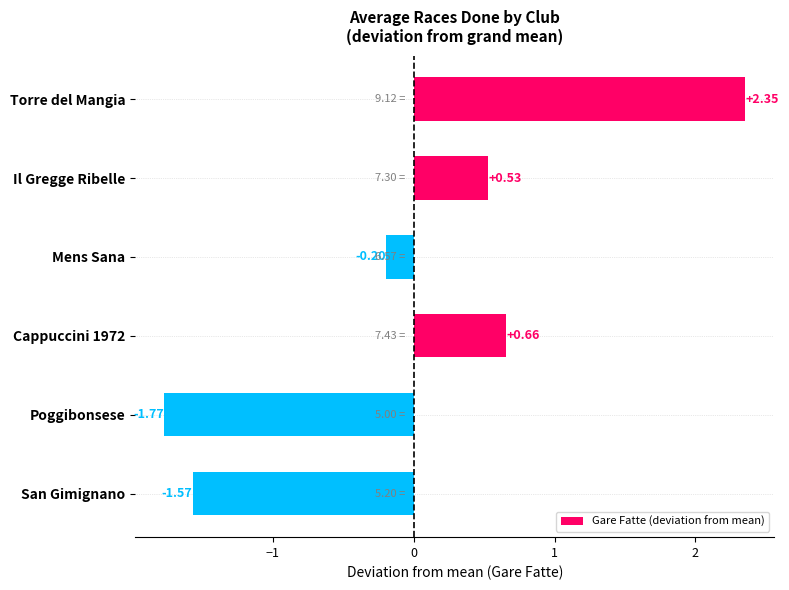

List the labels in order of value, smallest first.

Poggibonsese, San Gimignano, Mens Sana, Il Gregge Ribelle, Cappuccini 1972, Torre del Mangia